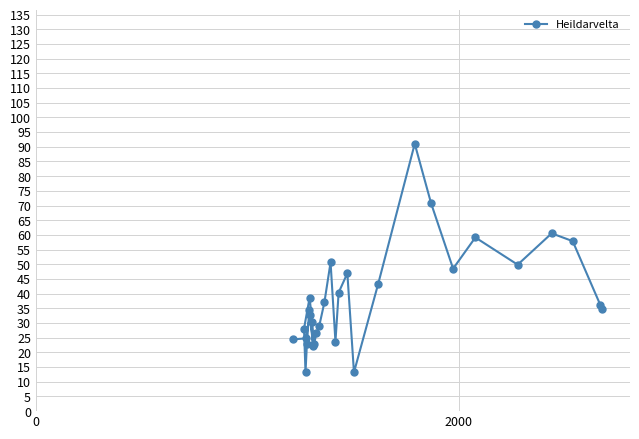

What is the value of the 25th point from the left?

49.9